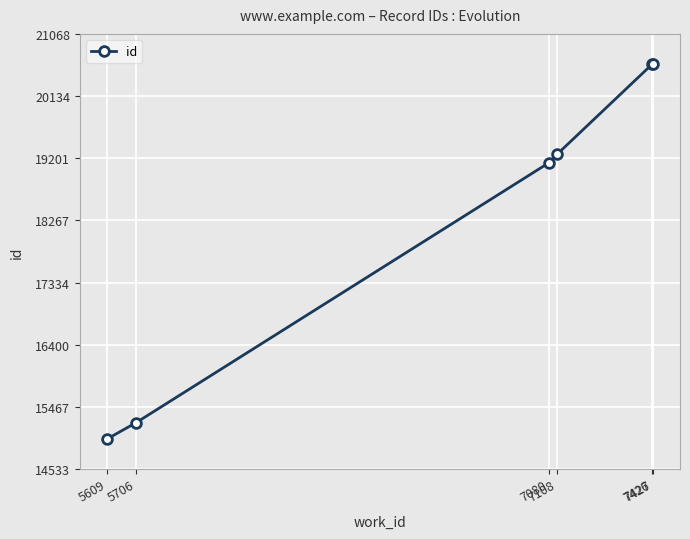

What is the value of the 2nd point from the left?

15230